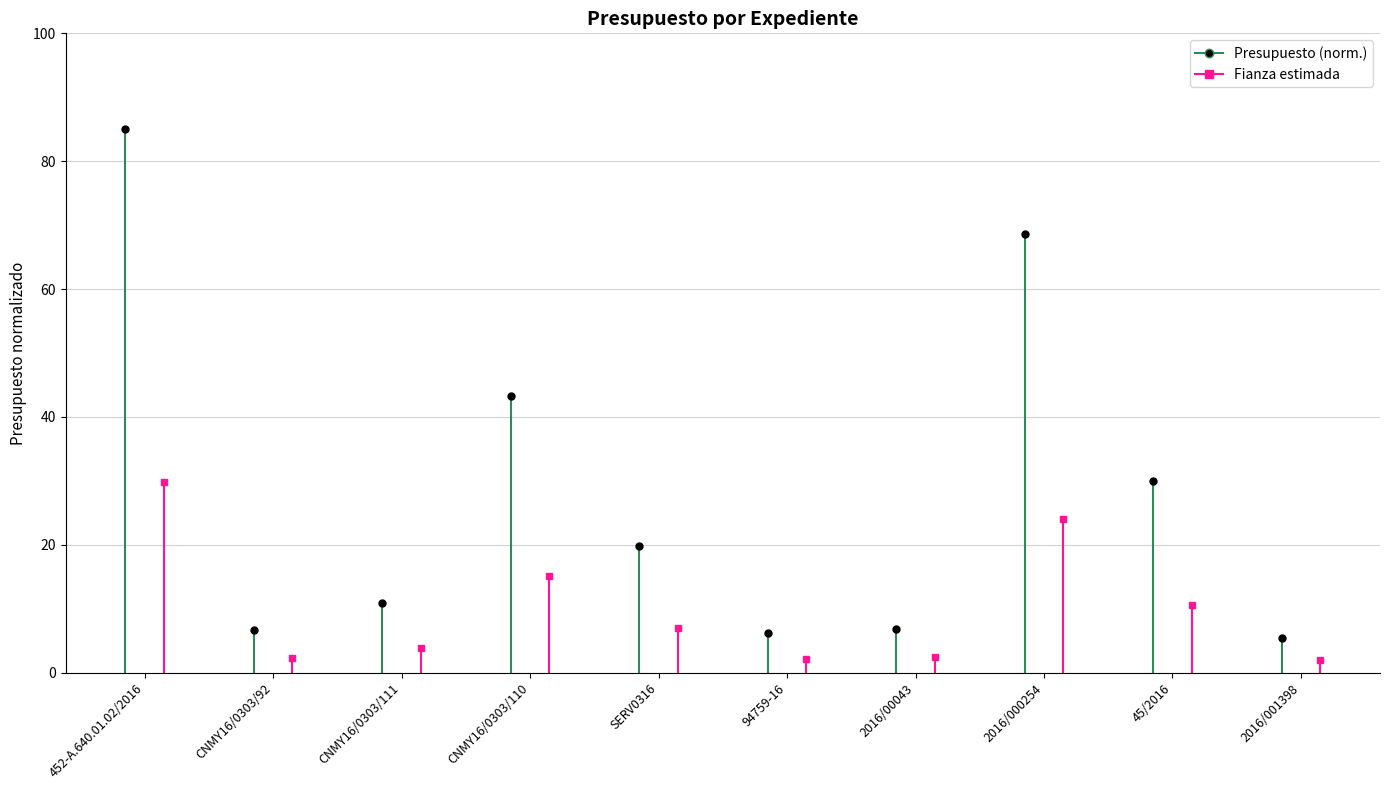

Is this an area chart (filled region under the line)?

No